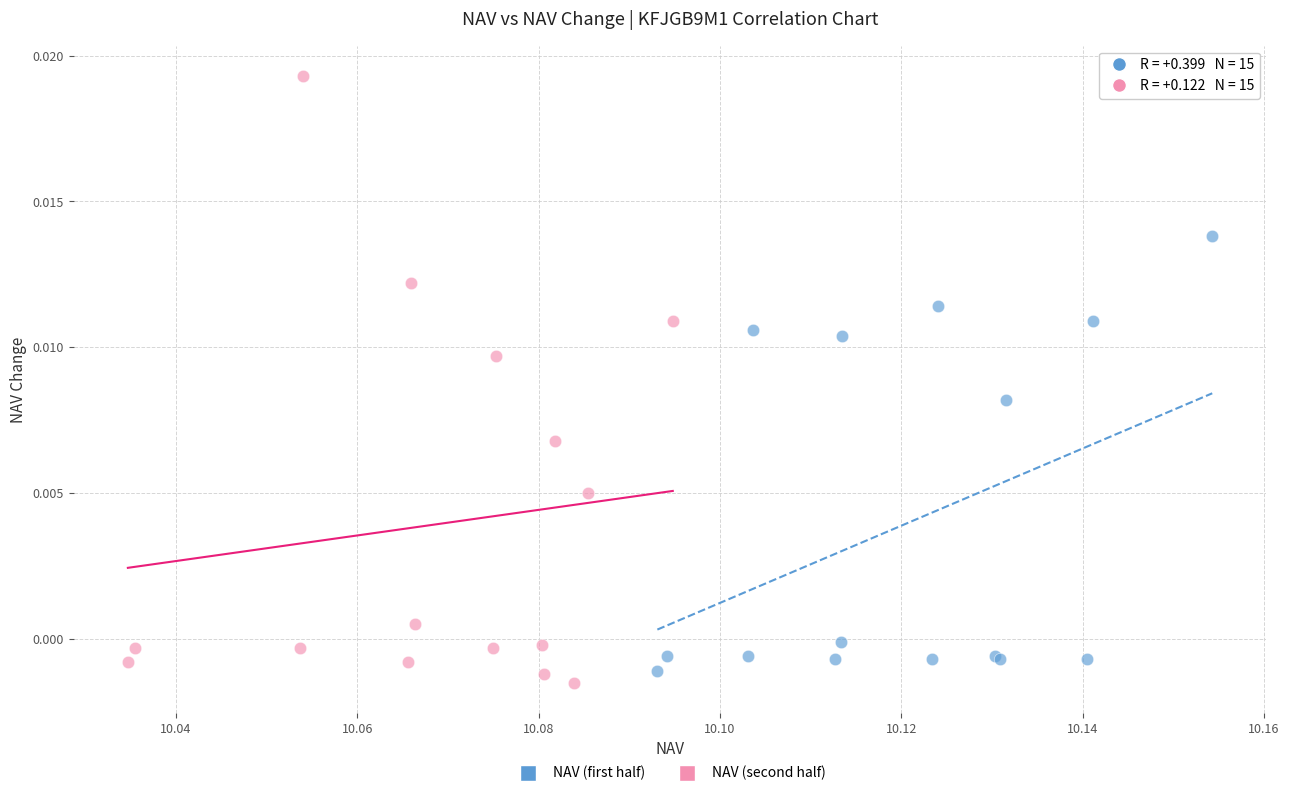

Which series contains the highest Y value?

NAV (second half)